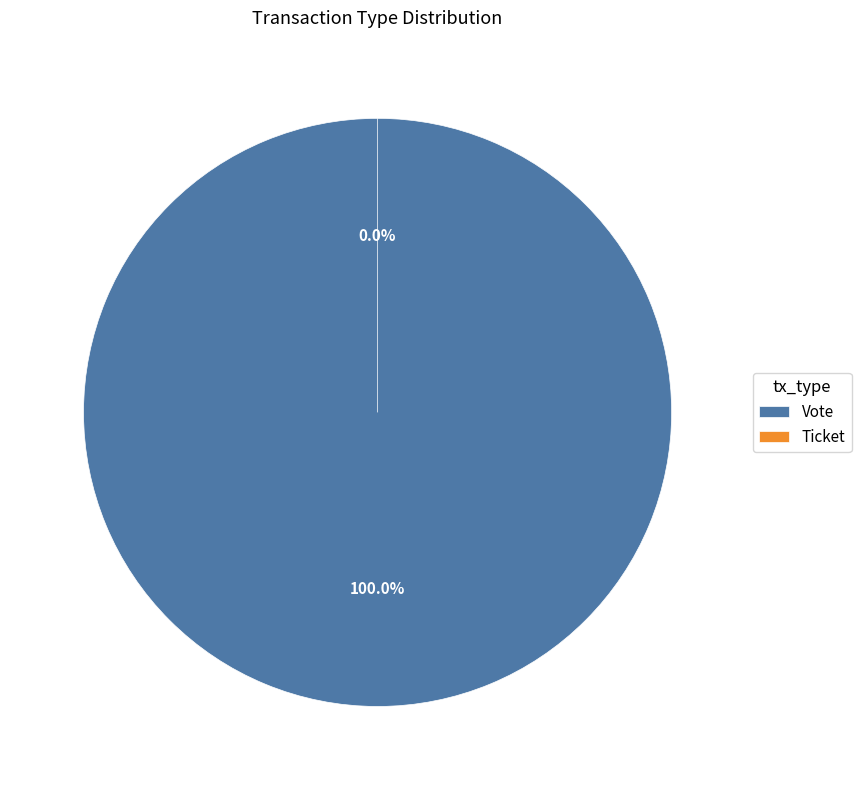

To the nearest percent, what is the difference between the largest and smallest slice percentages?

100%